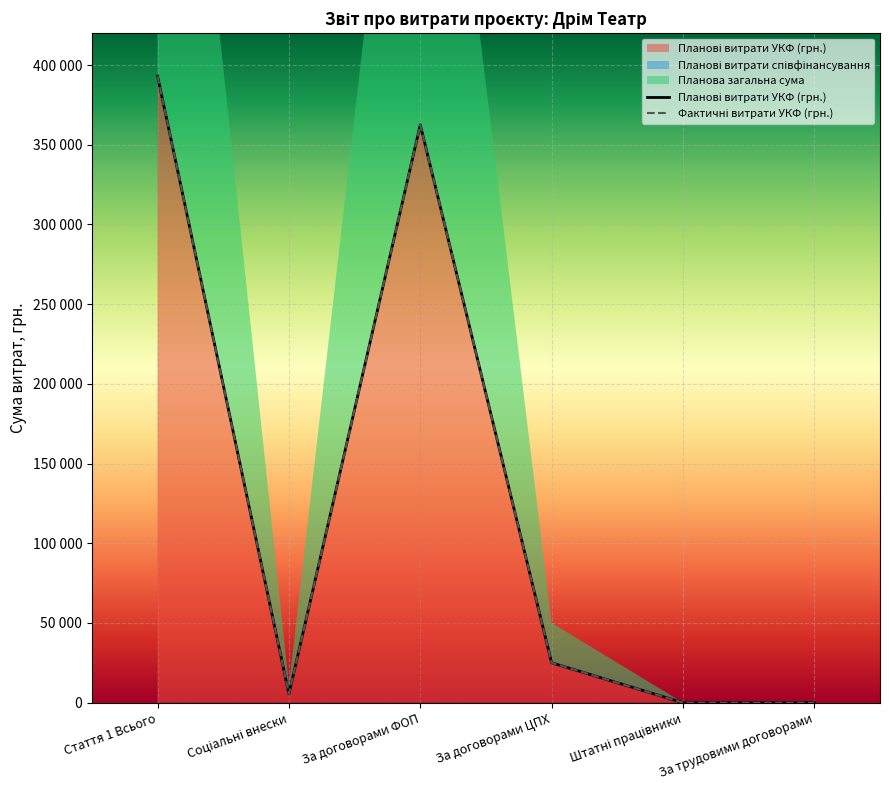

Between Стаття 1 Всього and Соціальні внески, which is larger?

Стаття 1 Всього